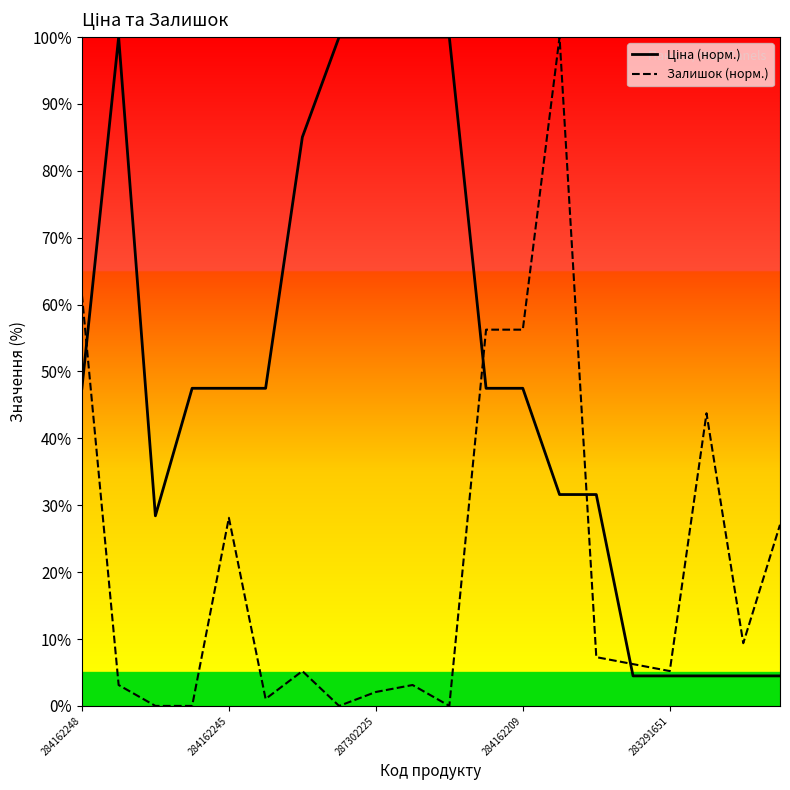

Which series has the widest spread of values?

Залишок (норм.)